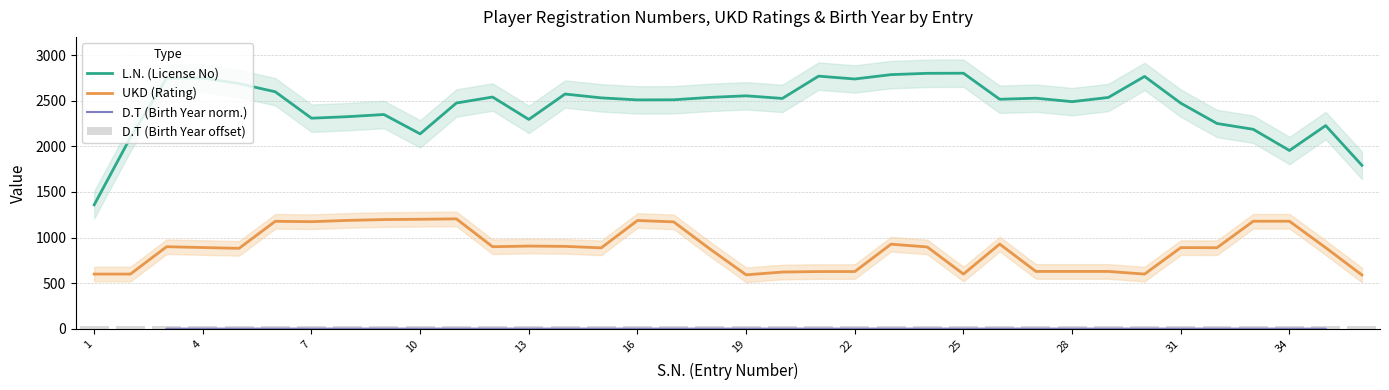

True or false: L.N. (License No) and UKD (Rating) cross at least once.

False